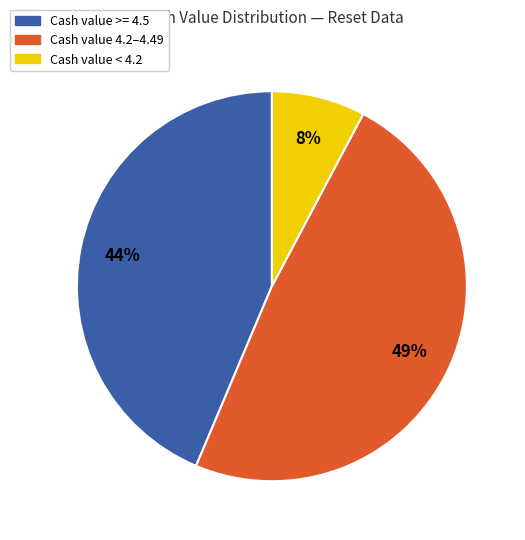

Which has a higher value, Cash value >= 4.5 or Cash value < 4.2?

Cash value >= 4.5